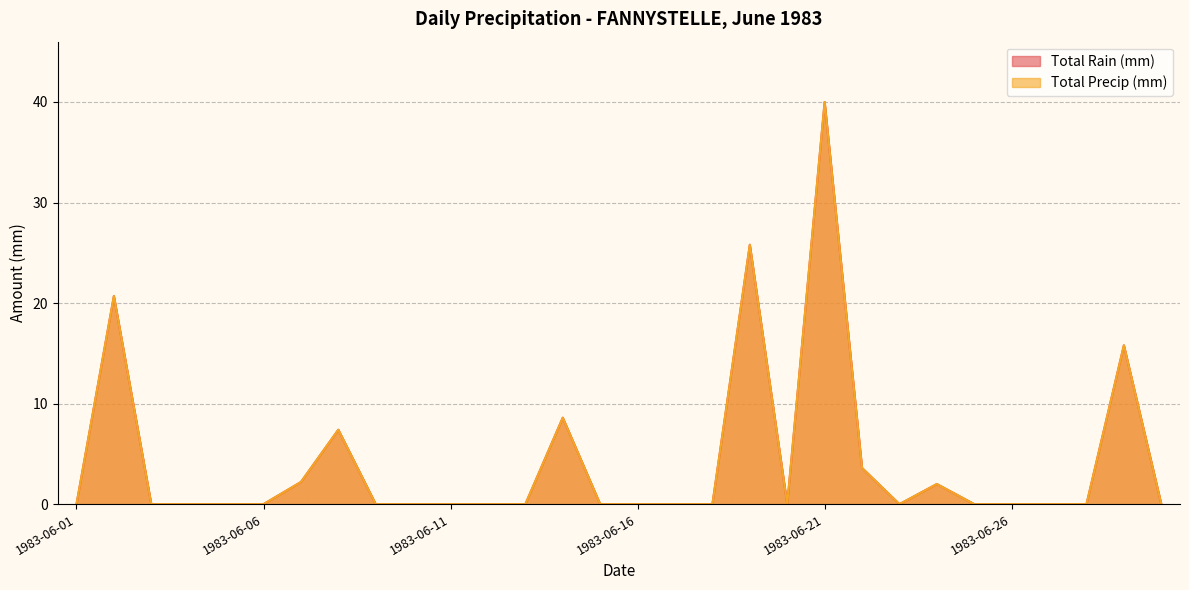

What is the difference between the maximum and second lowest values in the Total Rain (mm) series?

40.0